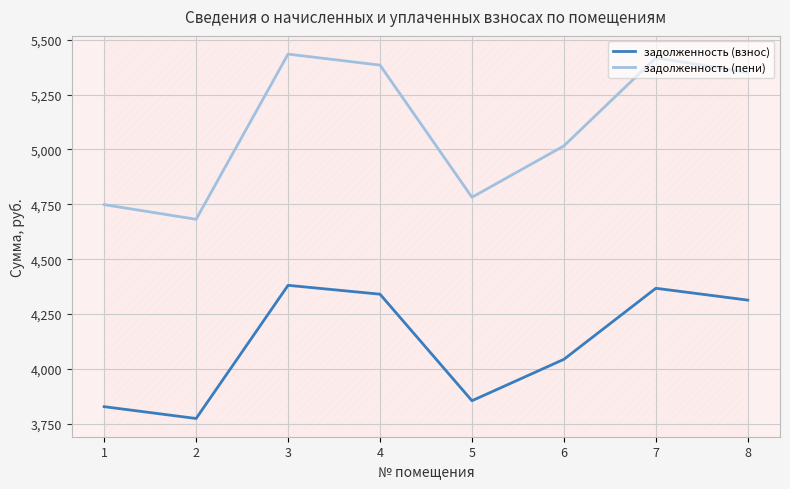

True or false: задолженность (пени) and задолженность (взнос) intersect in this chart.

False